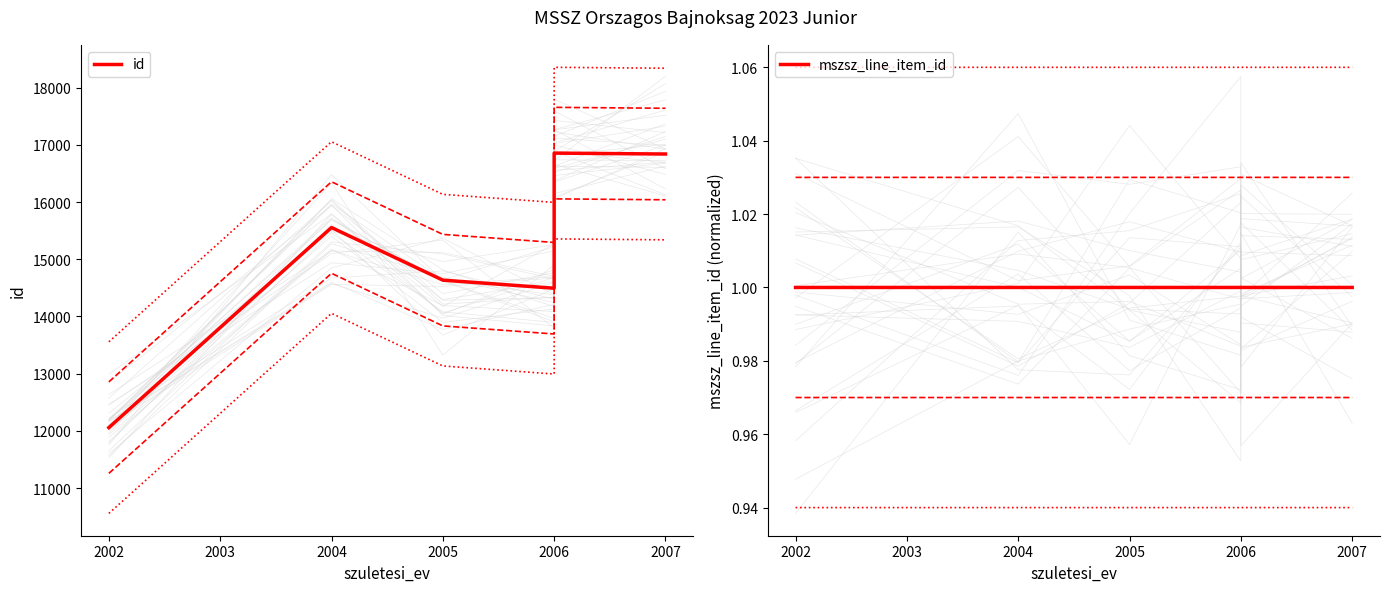

List the series in order of their overall mean, highest first.

id, mszsz_line_item_id